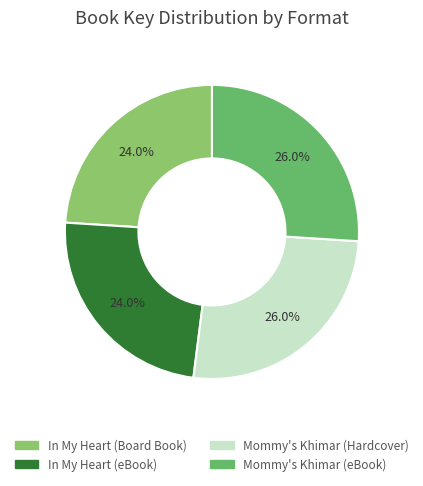

To the nearest percent, what portion does In My Heart (eBook) represent?

24%